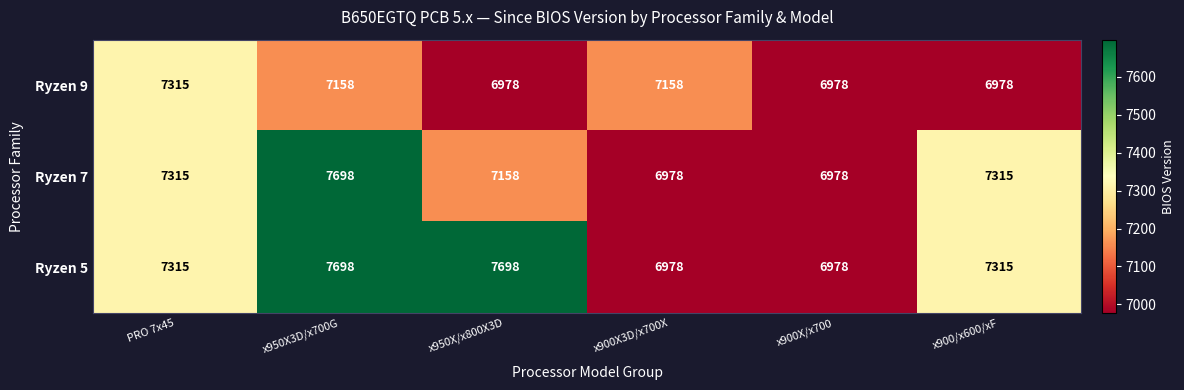

What is the greatest value displayed?

7698